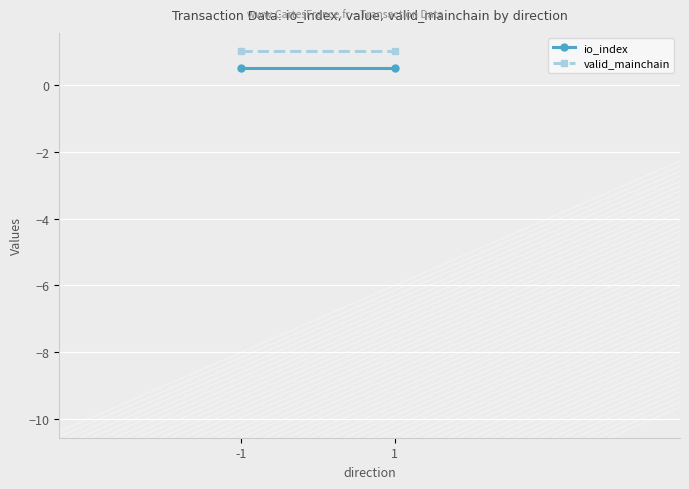

List the series in order of their peak value, lowest first.

io_index, valid_mainchain